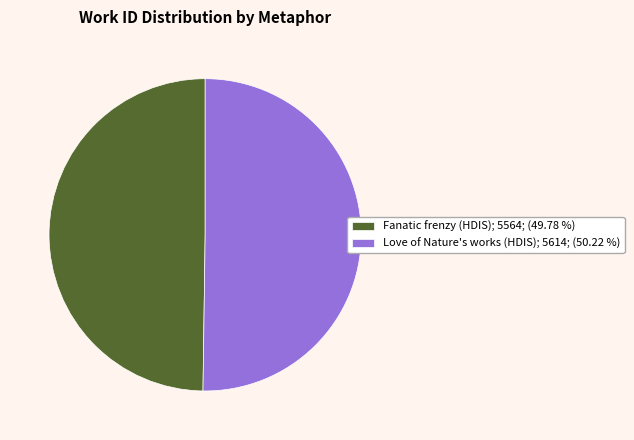

Is the sum of Love of Nature's works (HDIS) and Fanatic frenzy (HDIS) greater than half?

Yes